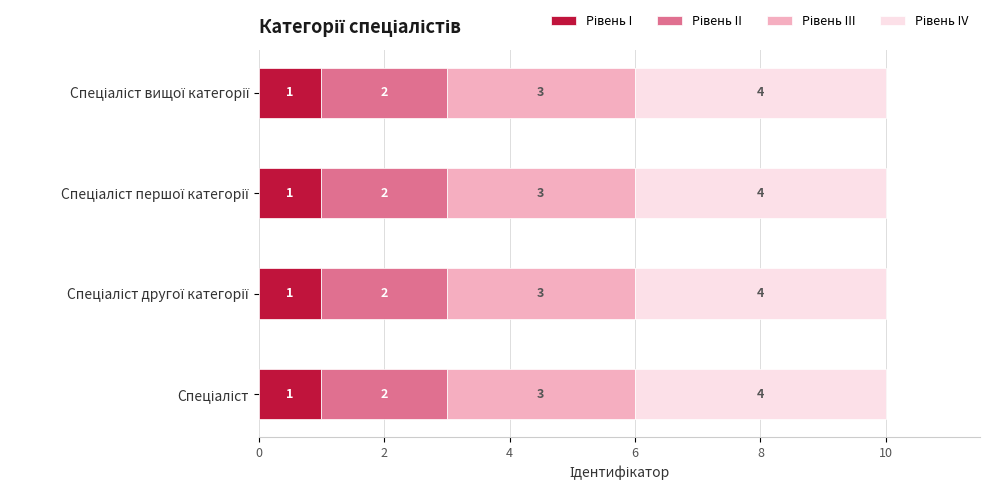

How many distinct data groups are displayed?

4